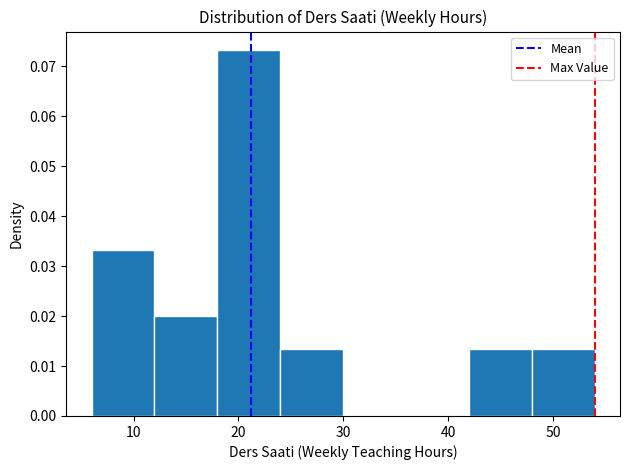

Reading left to right, transcribe this chart: for each bar, give the range it covers on the x-axis and its height. The values are not printed on the chart, so give them approximately, as read against the axis.

6 to 12: 0.033
12 to 18: 0.020
18 to 24: 0.073
24 to 30: 0.013
30 to 36: 0
36 to 42: 0
42 to 48: 0.013
48 to 54: 0.013